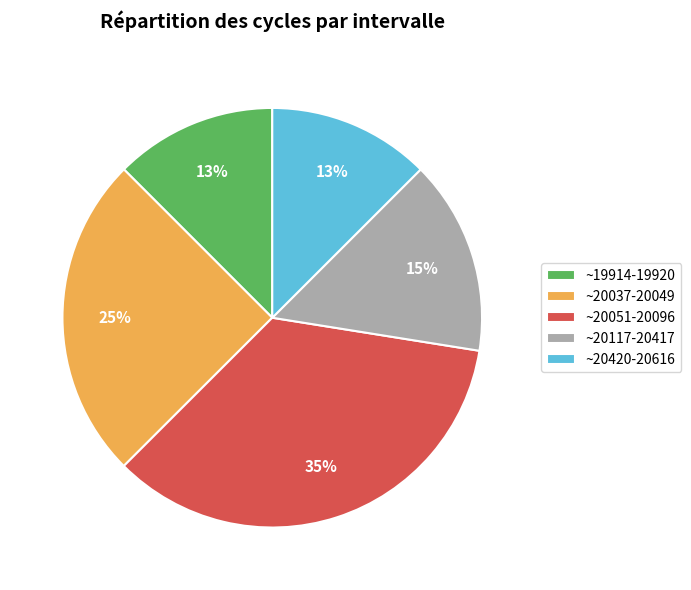

True or false: ~20117-20417 accounts for 29% of the total.

False